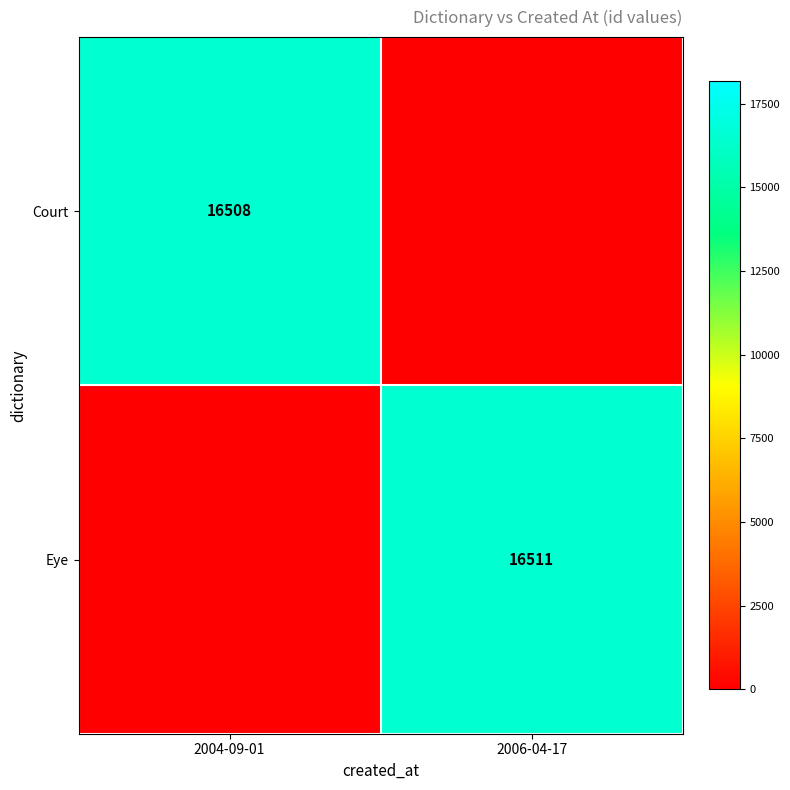

Which series has the widest spread of values?

Eye